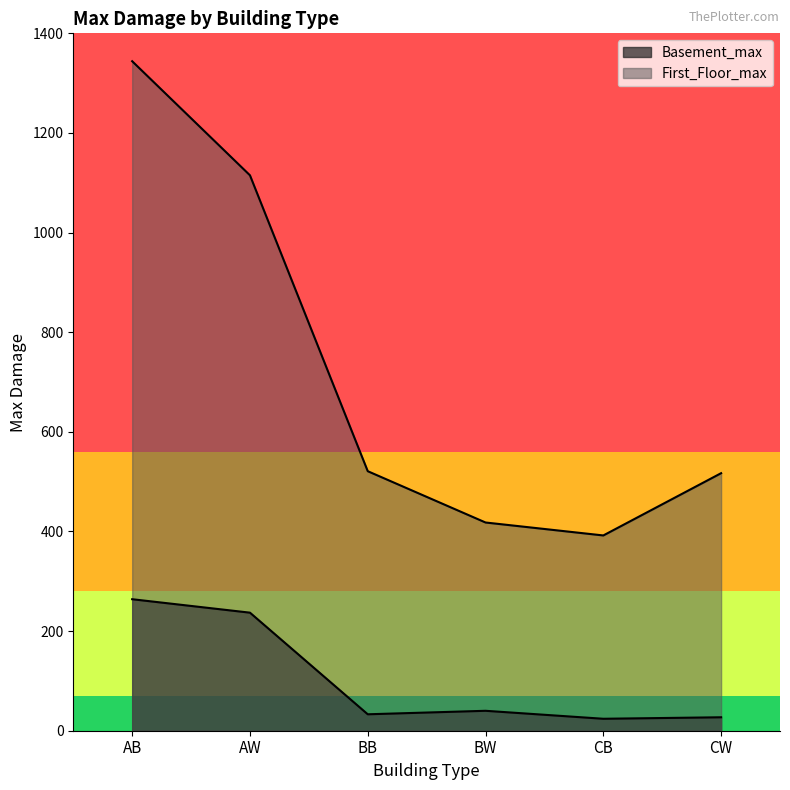

What is the difference between the highest and lowest values at AW?

878